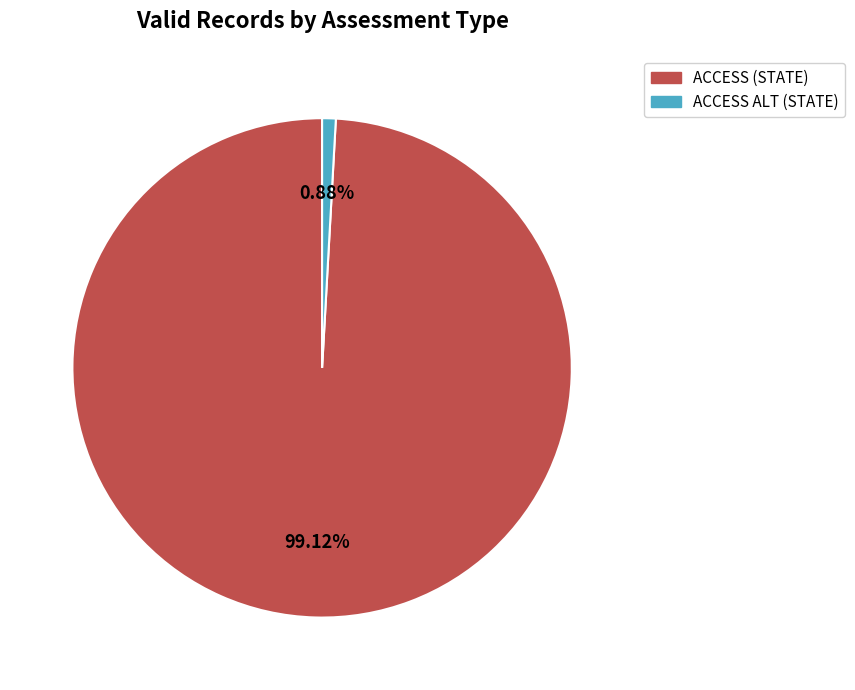

To the nearest percent, what is the difference between the ACCESS (STATE) and ACCESS ALT (STATE) slice percentages?

98%